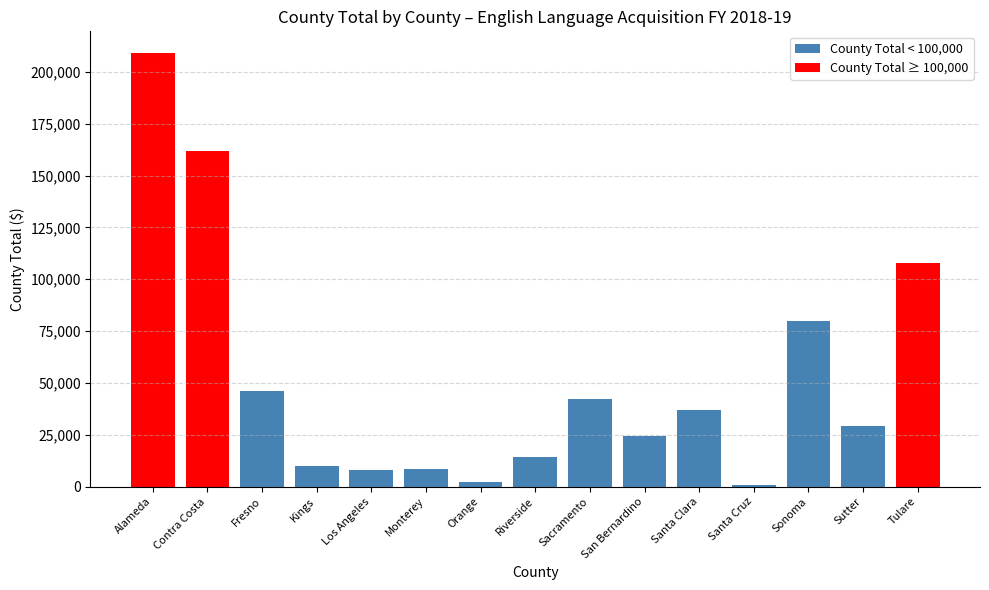

Which has a higher value, San Bernardino or Sonoma?

Sonoma